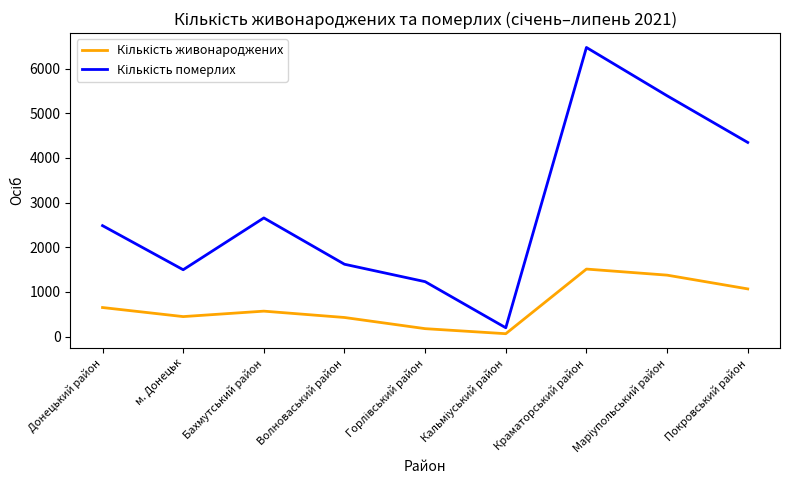

Count the number of data series in this chart.

2